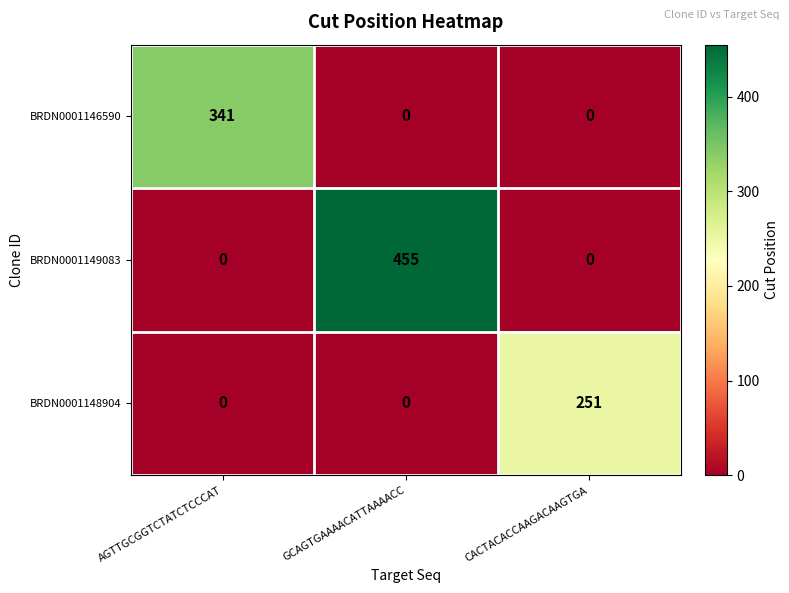

The BRDN0001149083 series shows 0 at CACTACACCAAGACAAGTGA. True or false?

True